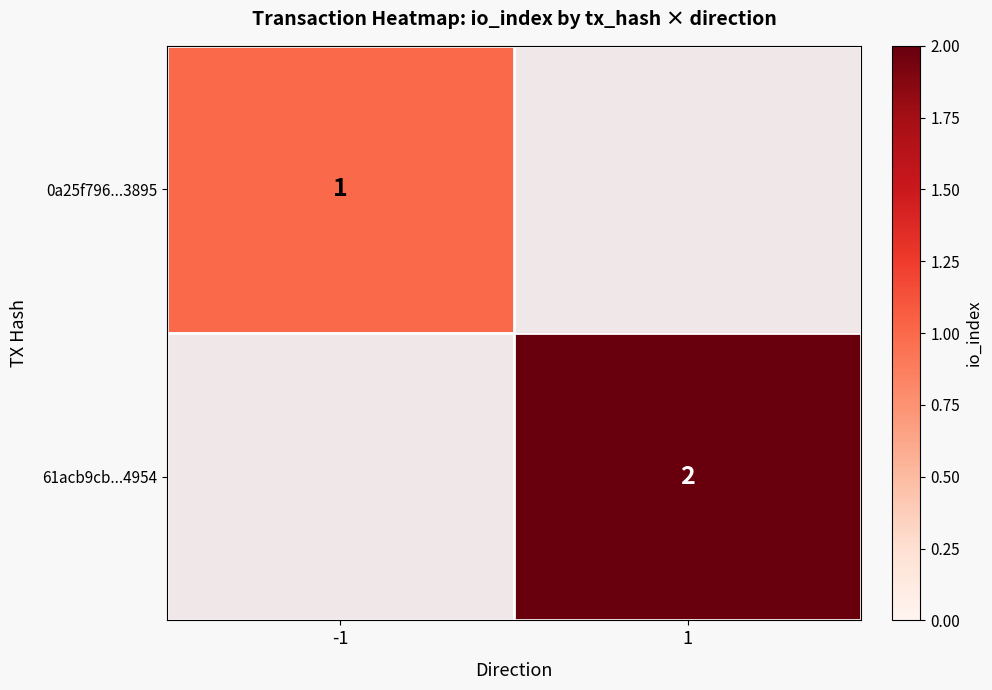

Between -1 and 1, which is larger?

1